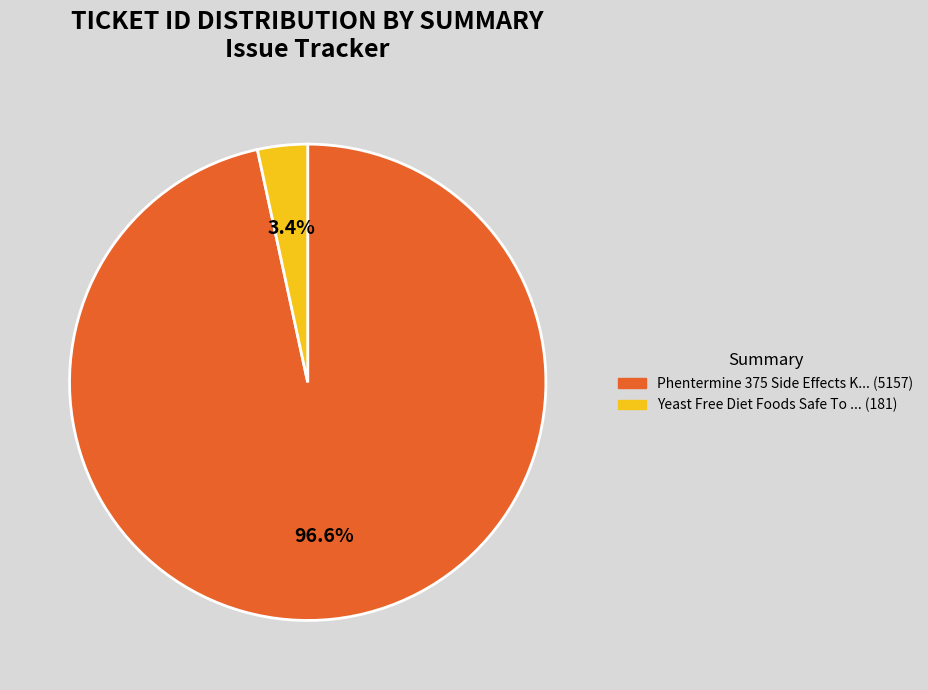

What is the smallest slice in the pie chart?

Yeast Free Diet Foods Safe To Enjoy